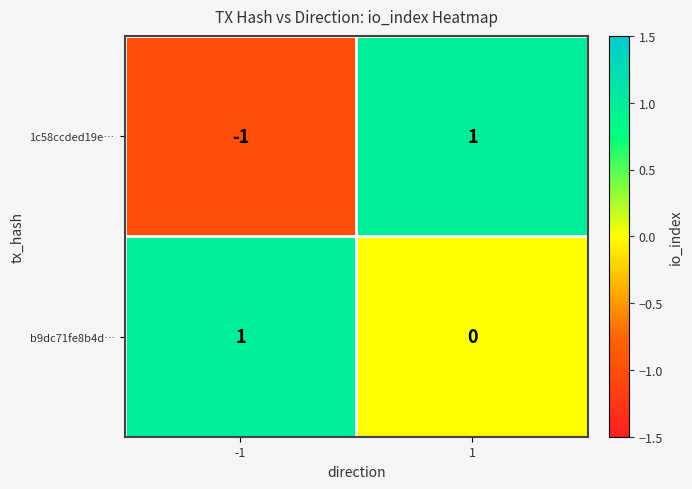

Rank the series by their average value, from lowest to highest.

1c58ccded19e…, b9dc71fe8b4d…